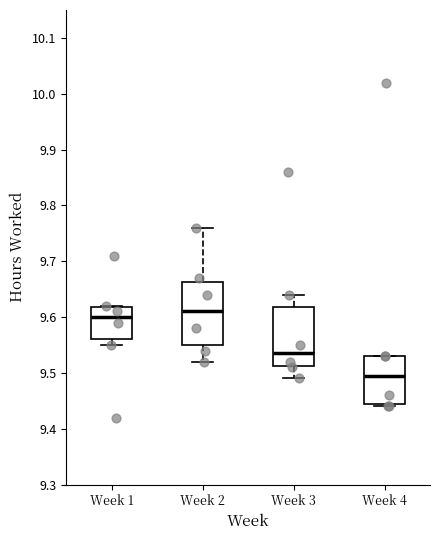

Reading left to right, read every box against the y-axis: the position of its median line, the range the box covers, and the ends of its whiskers. The values are not printed on the chart, so give them approximately, as read against the axis.

Week 1: median 9.60, box 9.56 to 9.62, whiskers 9.55 to 9.62
Week 2: median 9.61, box 9.55 to 9.66, whiskers 9.52 to 9.76
Week 3: median 9.54, box 9.51 to 9.62, whiskers 9.49 to 9.64
Week 4: median 9.50, box 9.45 to 9.53, whiskers 9.44 to 9.53